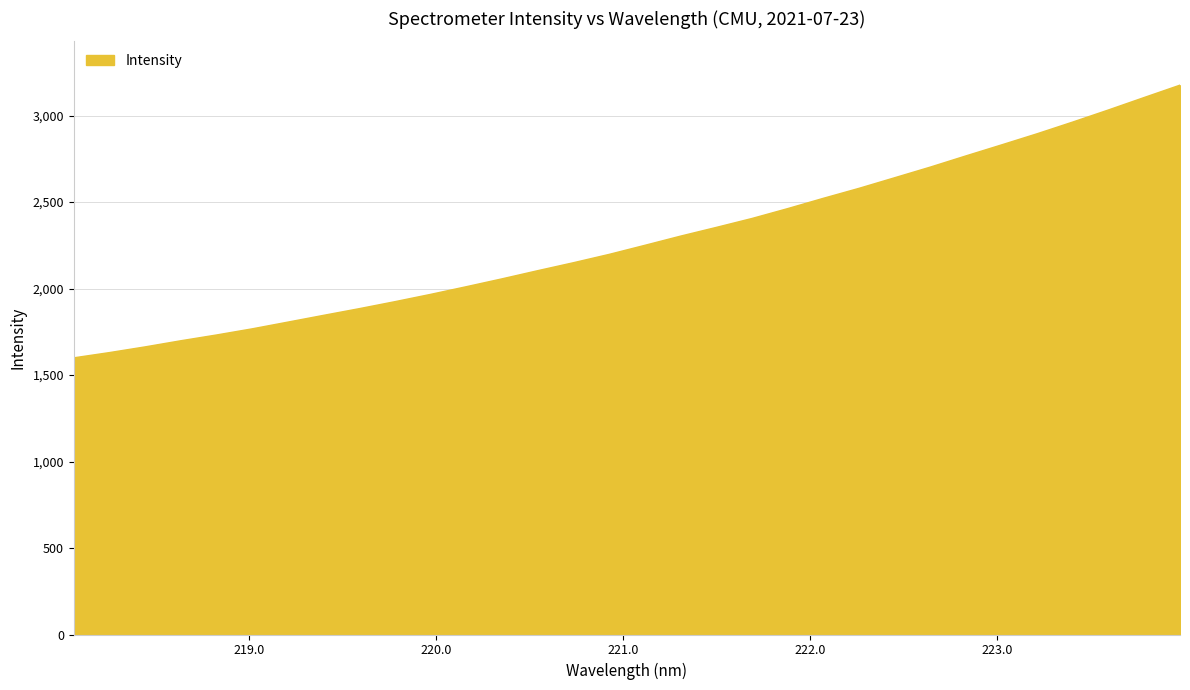

What is the greatest value displayed?

3175.2